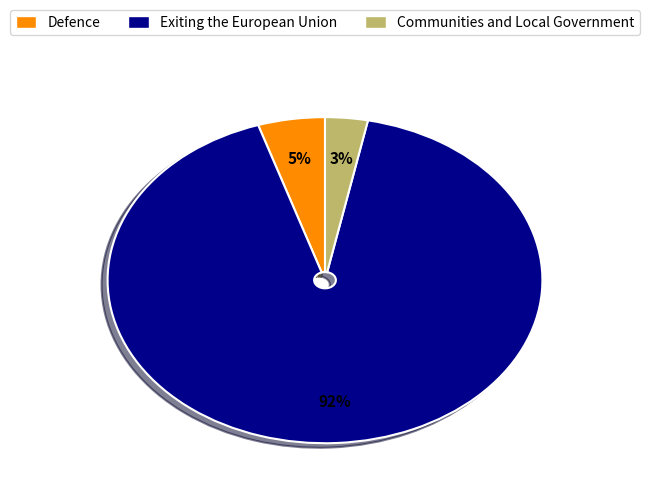

To the nearest percent, what is the difference between the largest and smallest slice percentages?

89%